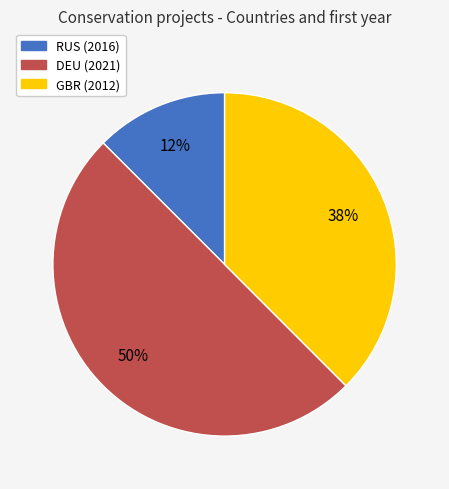

Which category has the smallest portion of the pie?

RUS (2016)